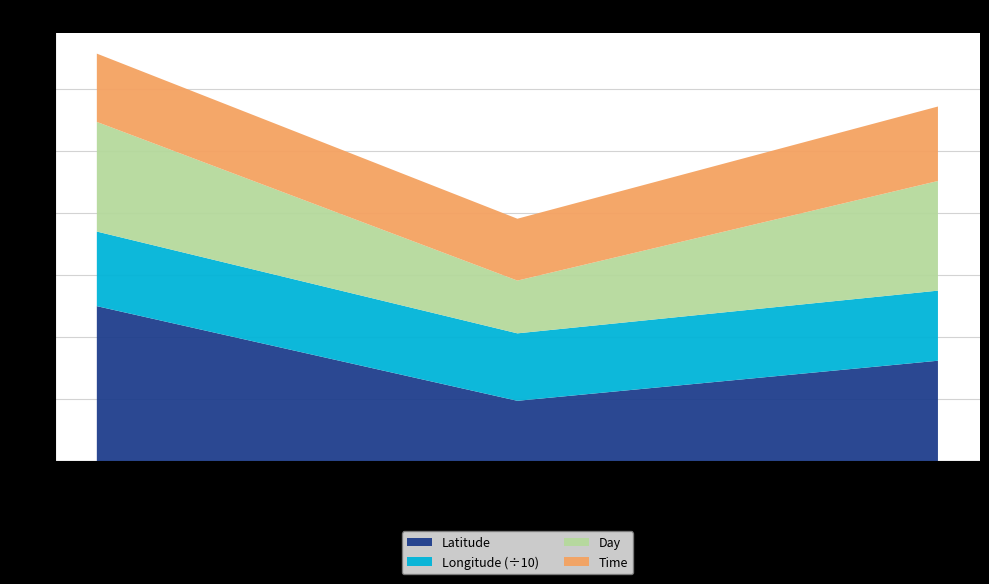

At which label does Latitude reach its minimum?

10